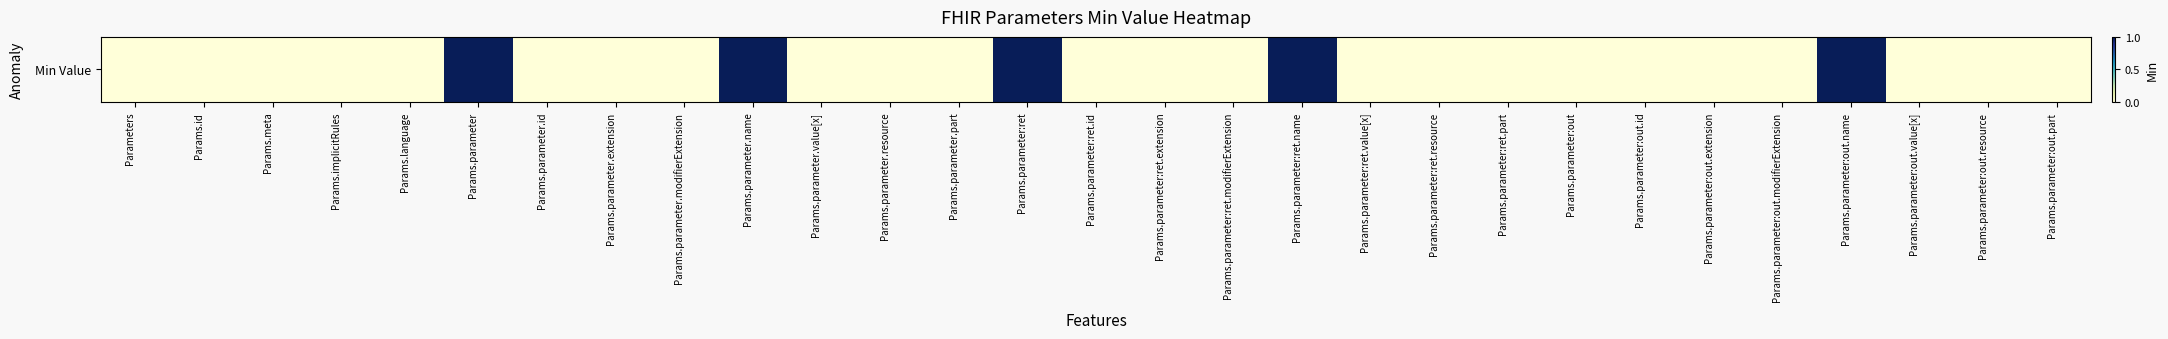

How many data points does each series have?

29